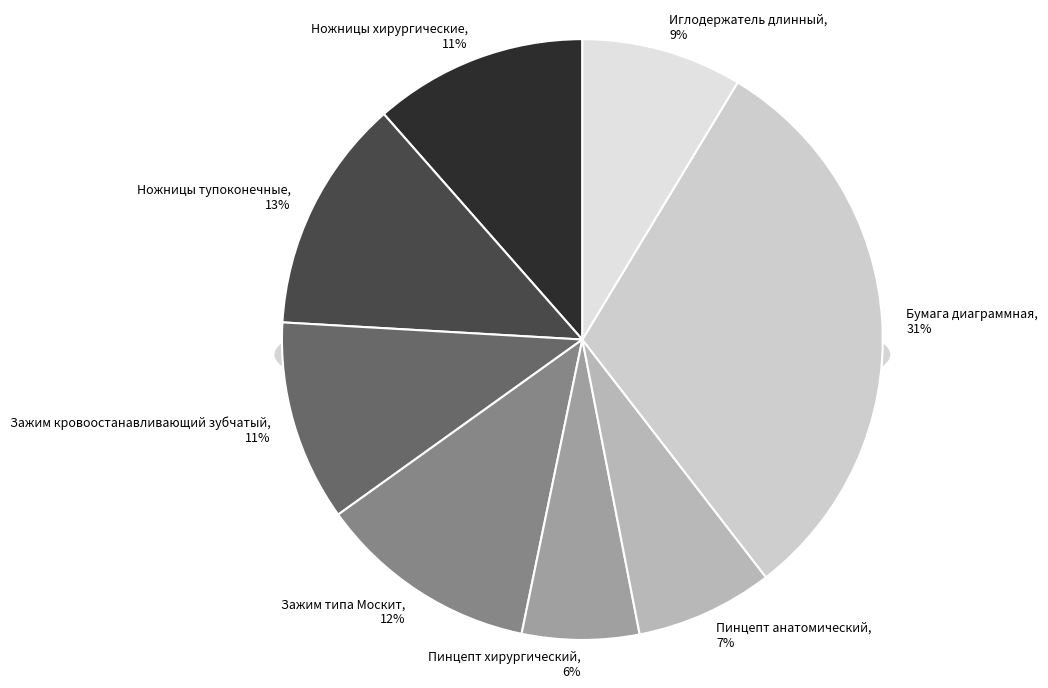

Rank the categories by value from highest to lowest.

Бумага диаграммная, Ножницы тупоконечные, Зажим типа Москит, Ножницы хирургические, Зажим кровоостанавливающий зубчатый, Иглодержатель длинный, Пинцепт анатомический, Пинцепт хирургический